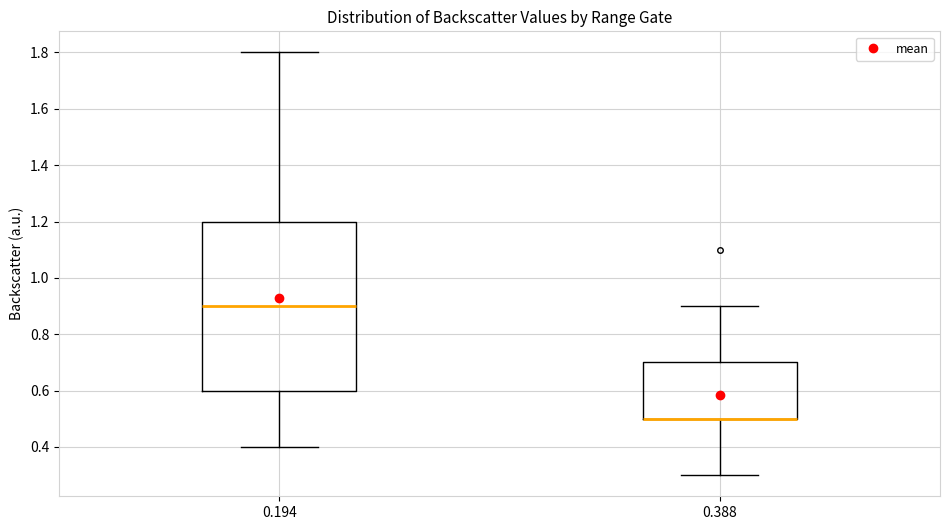

Which box is the tallest, from its lower edge to its upper edge?

0.194